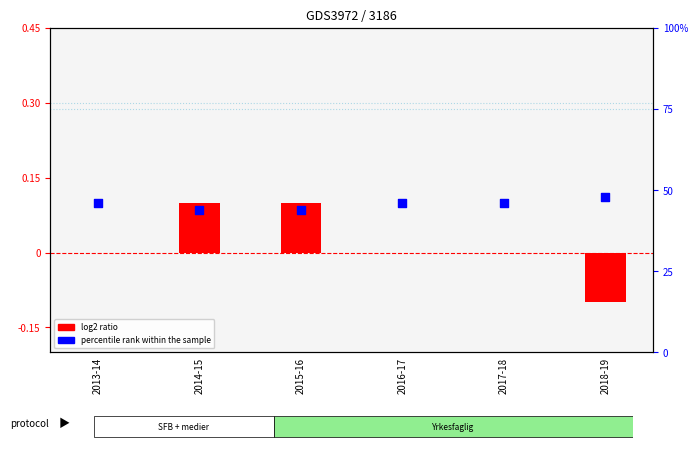

Which series has the largest total across all categories?

percentile rank within the sample